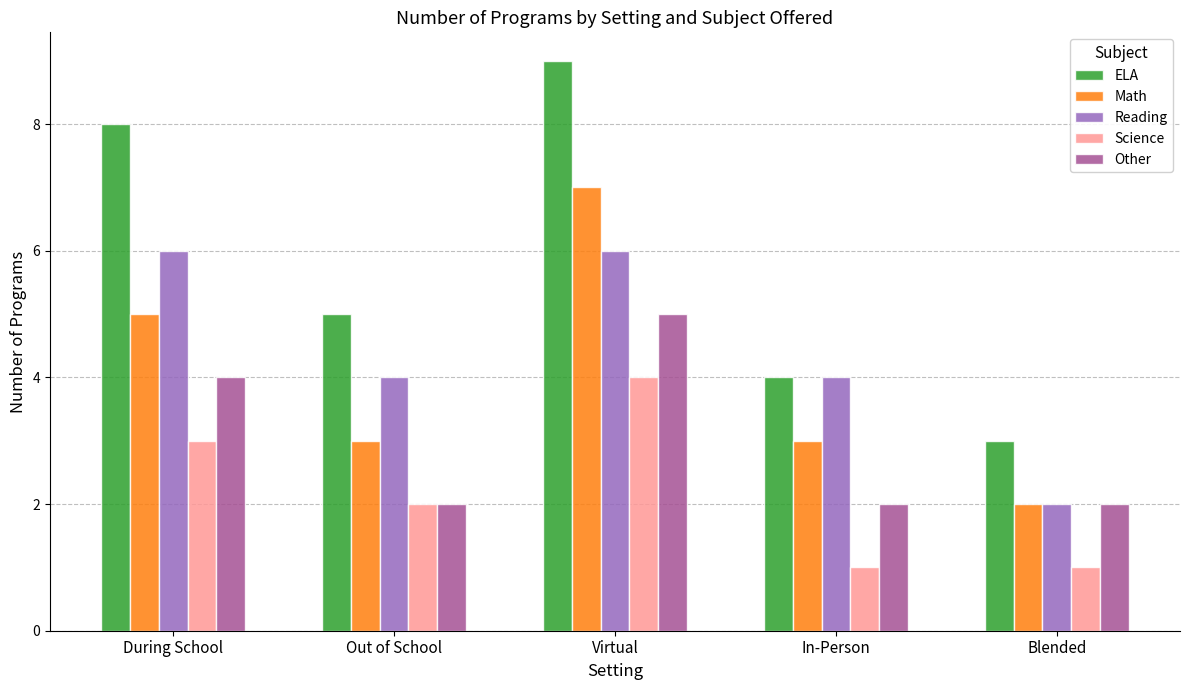

Rank the categories by ELA value from lowest to highest.

Blended, In-Person, Out of School, During School, Virtual